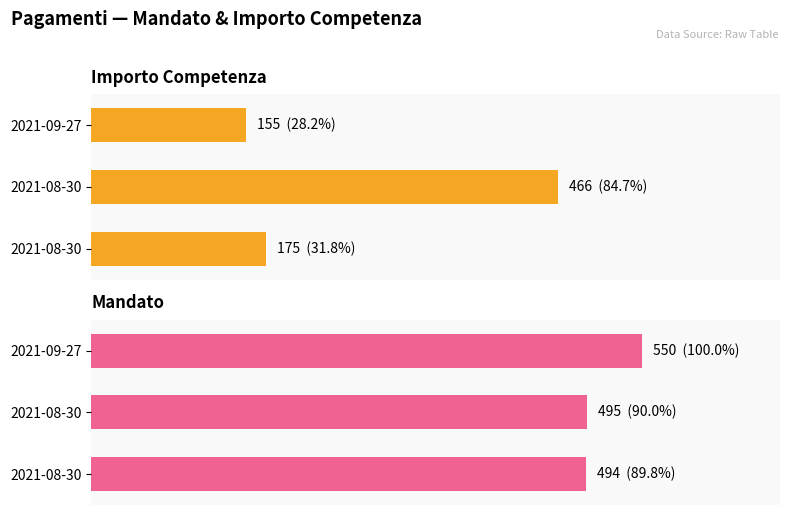

How many data points does each series have?

3